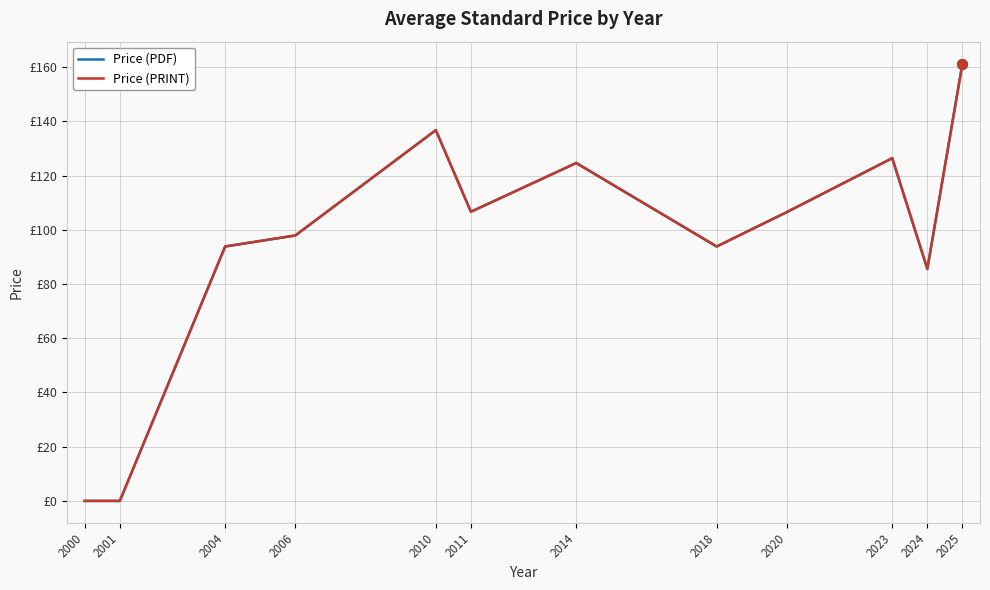

True or false: Price (PRINT) and Price (PDF) intersect in this chart.

False